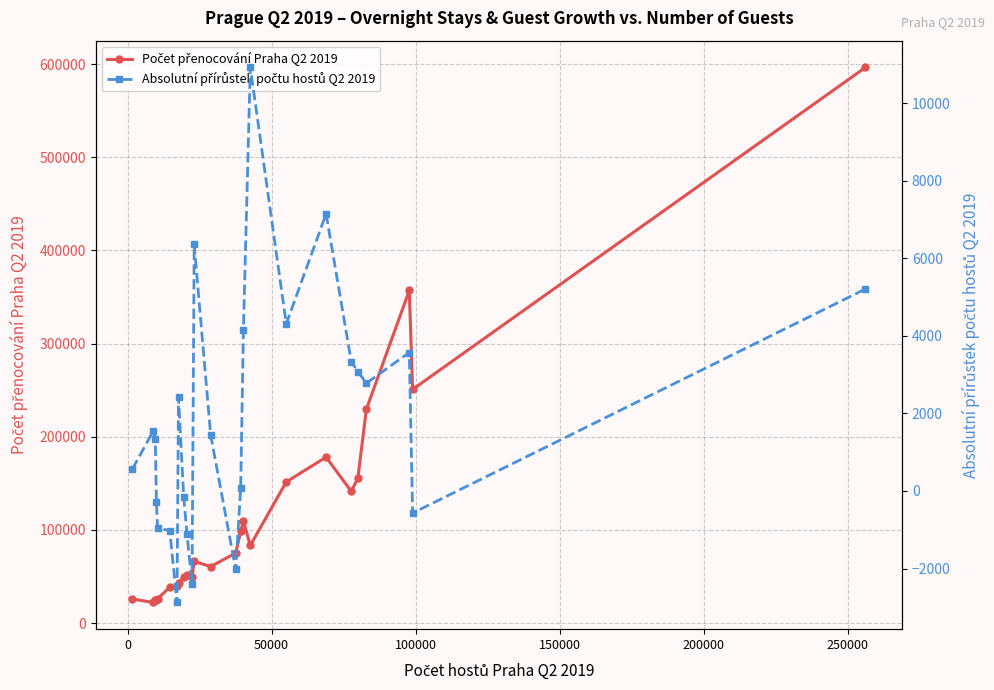

At how many categories does at least one series exceed 309329?

2